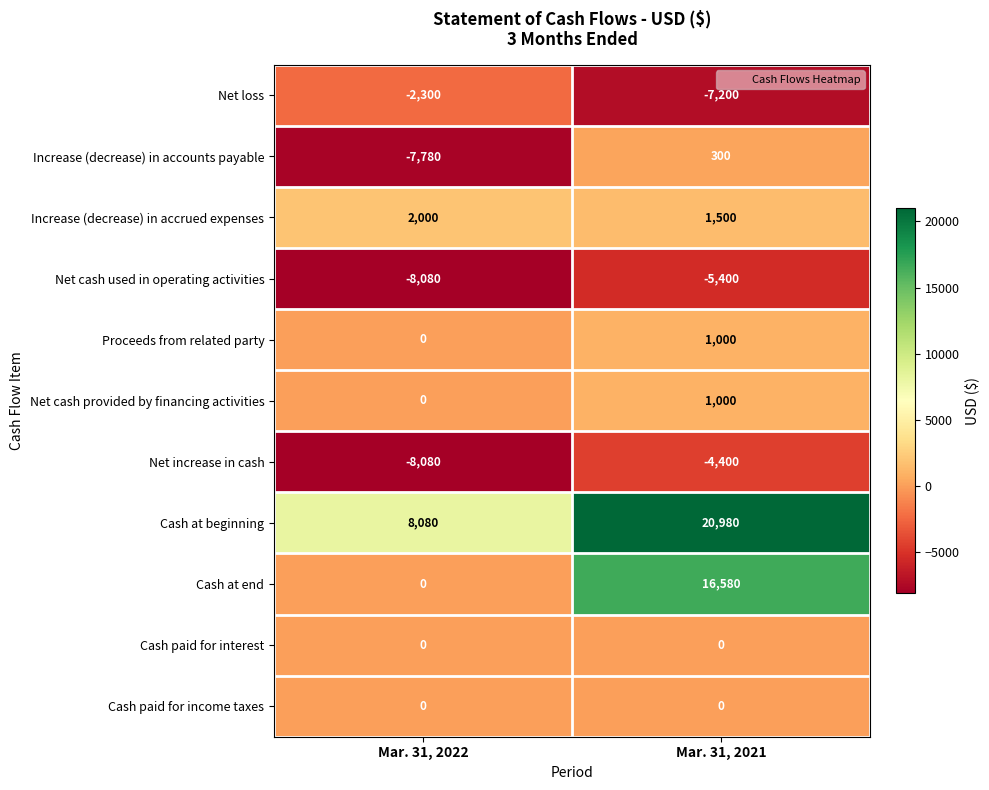

Rank the categories by Net loss value from lowest to highest.

Mar. 31, 2021, Mar. 31, 2022